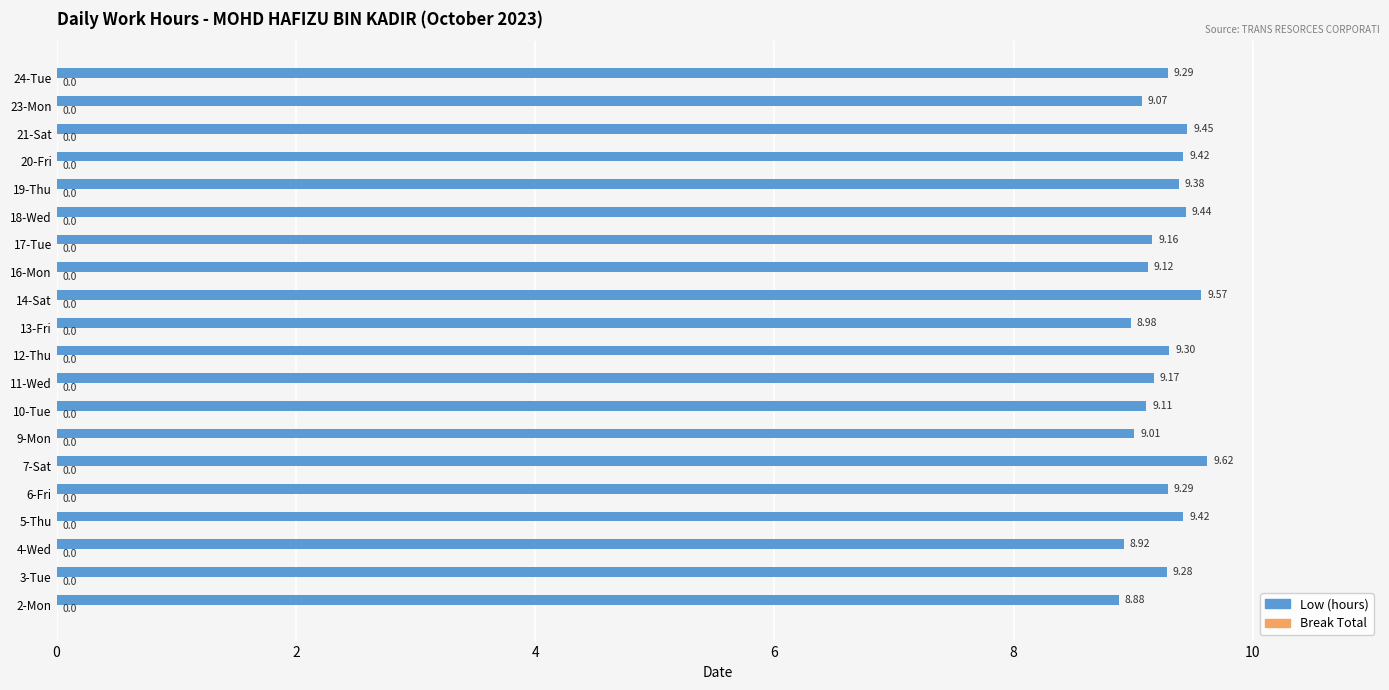

Which has a higher value, 13-Fri or 10-Tue?

10-Tue